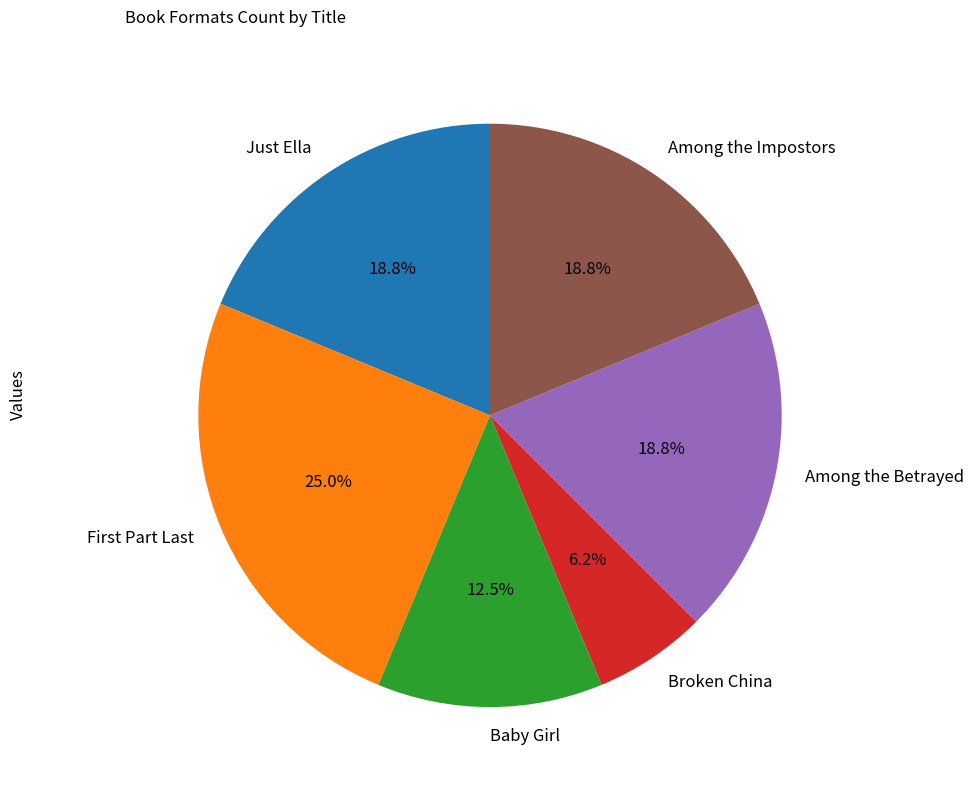

Is it true that Broken China is 6% of the pie?

True